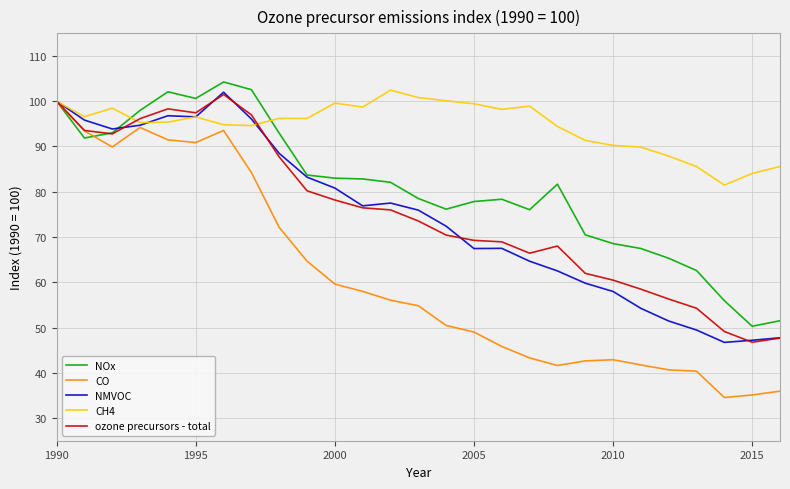

Which series has the largest total across all categories?

CH4